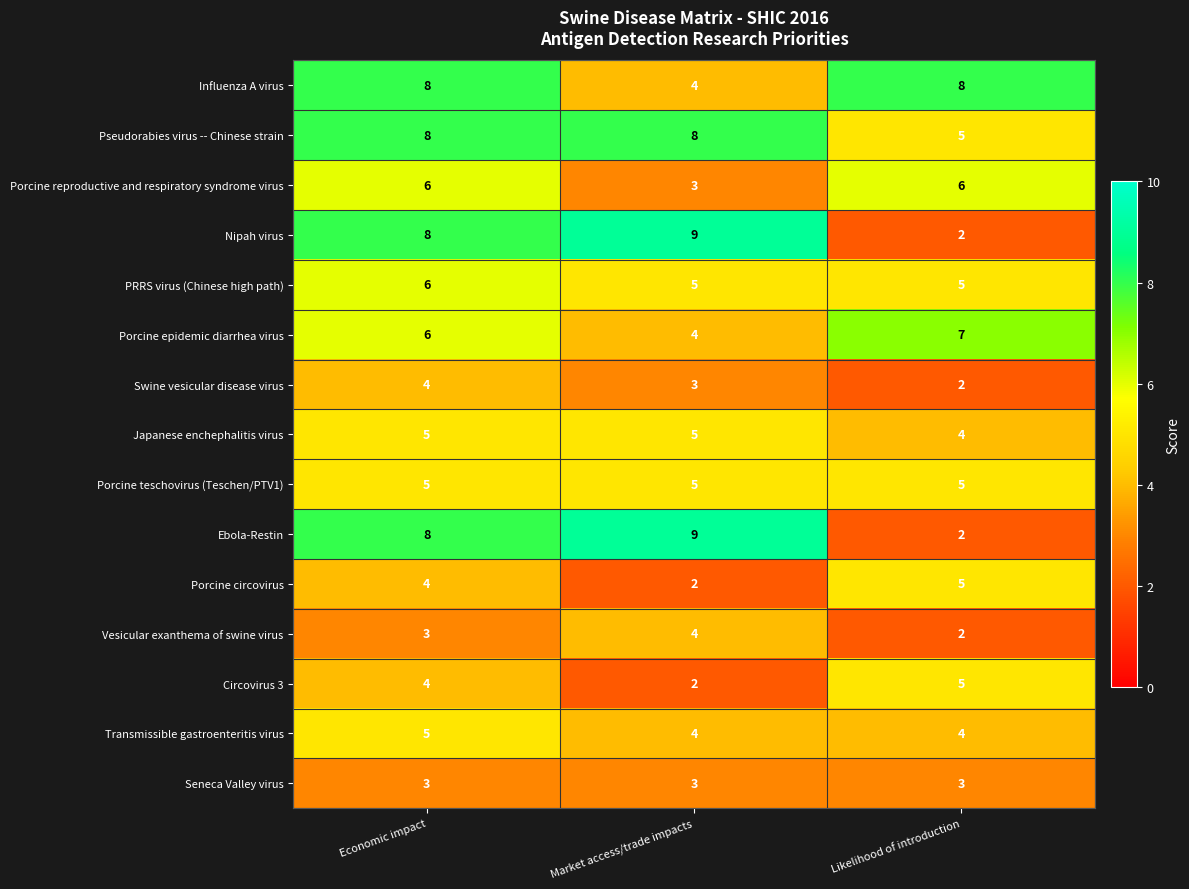

How many series are shown in this chart?

15